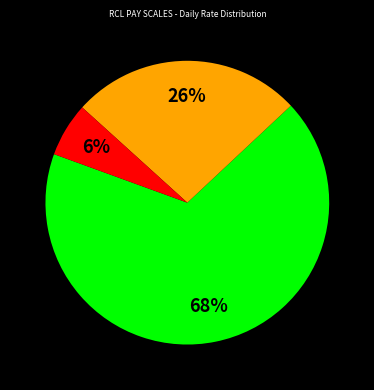

Is there a majority slice in this chart?

Yes